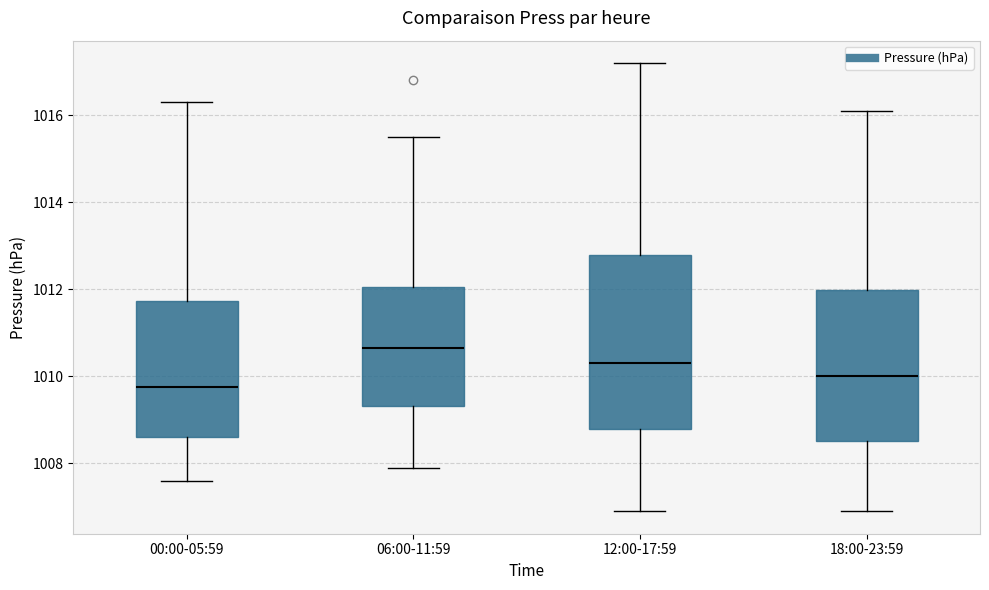

Reading left to right, transcribe this box plot: for each box, give where its median line is, the range the box spans, and where its two whiskers end, as read against the y-axis. The values are not printed on the chart, so give them approximately, as read against the axis.

00:00-05:59: median 1009.8, box 1008.6 to 1011.8, whiskers 1007.6 to 1016.4
06:00-11:59: median 1010.6, box 1009.4 to 1012.0, whiskers 1008.0 to 1015.6
12:00-17:59: median 1010.4, box 1008.8 to 1012.8, whiskers 1007.0 to 1017.2
18:00-23:59: median 1010.0, box 1008.6 to 1012.0, whiskers 1007.0 to 1016.2